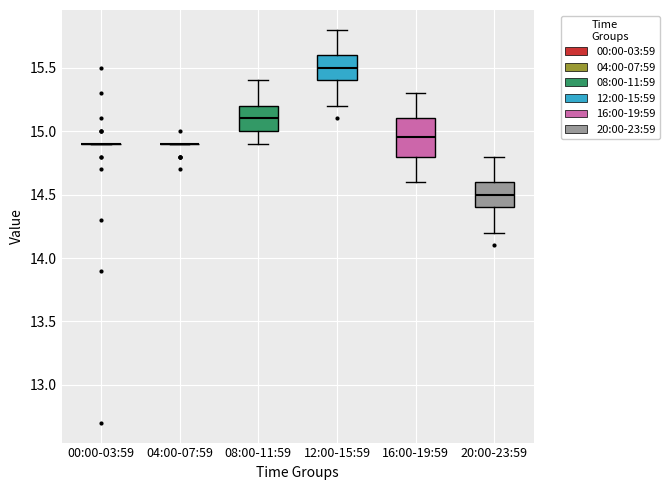

Comparing the boxes themselves (not the whiskers), which one is the tallest?

16:00-19:59